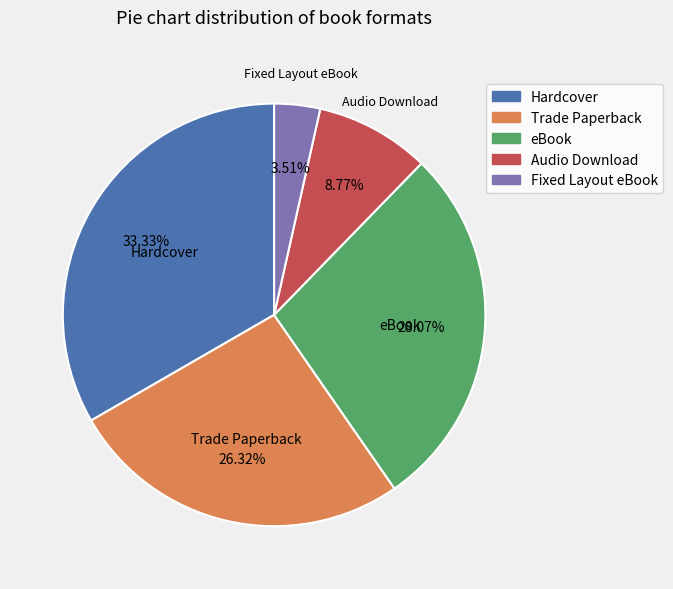

Count the number of slices in the pie.

5